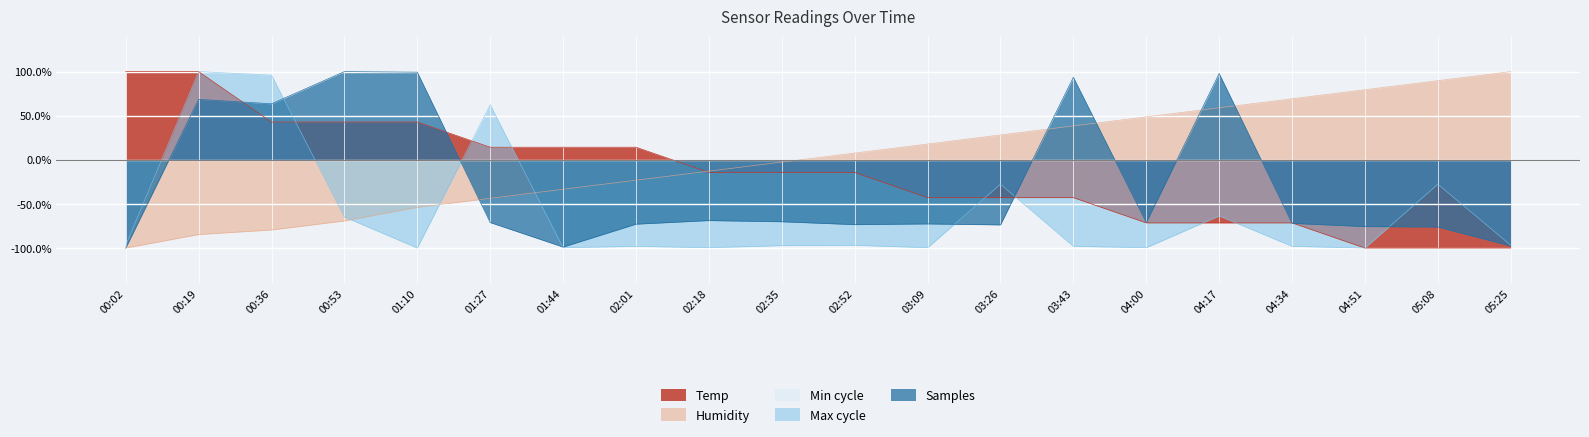

What position from the right is 02:01?

13